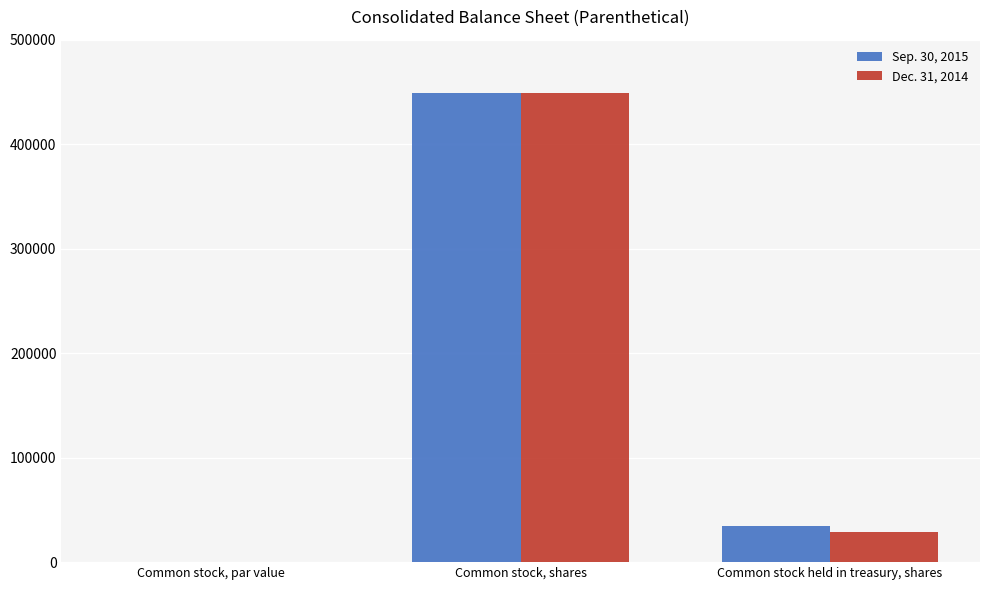

True or false: Sep. 30, 2015 has a value of 1 at Common stock, par value.

True